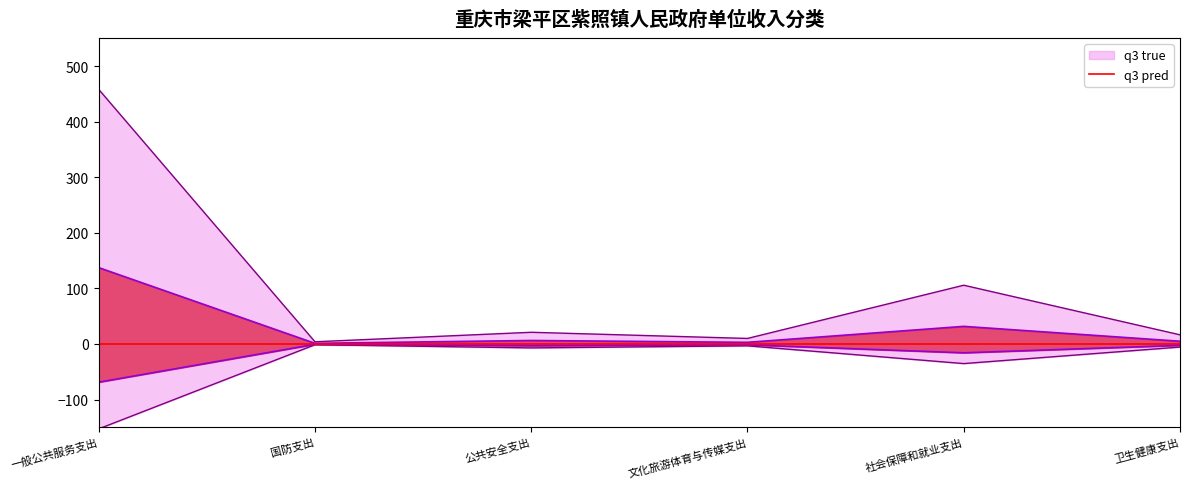

True or false: 总计 has more than 0 interior local peaks.

True